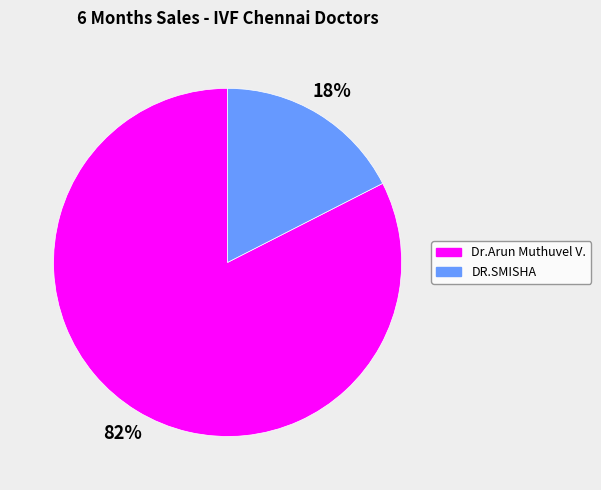

Is there any slice that represents more than half of the pie?

Yes